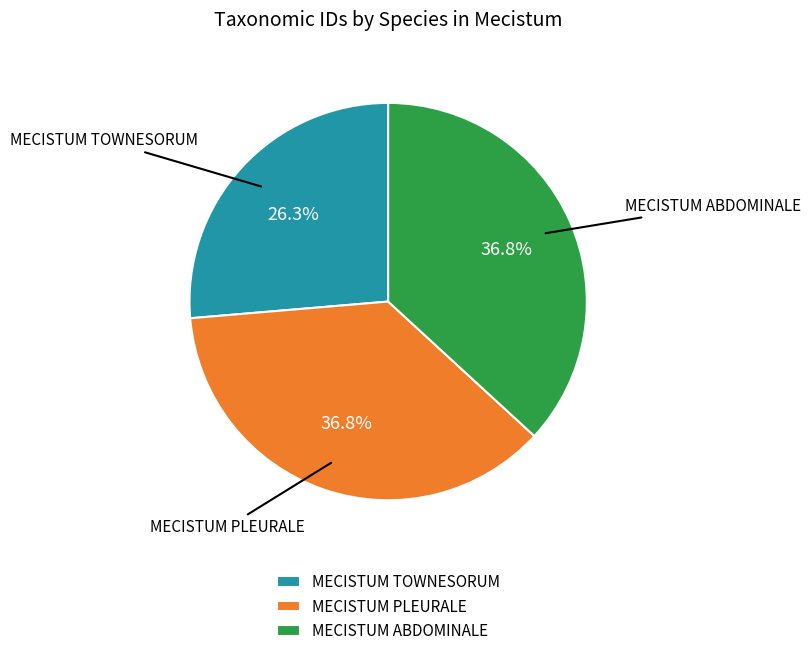

Is there any slice that represents more than half of the pie?

No